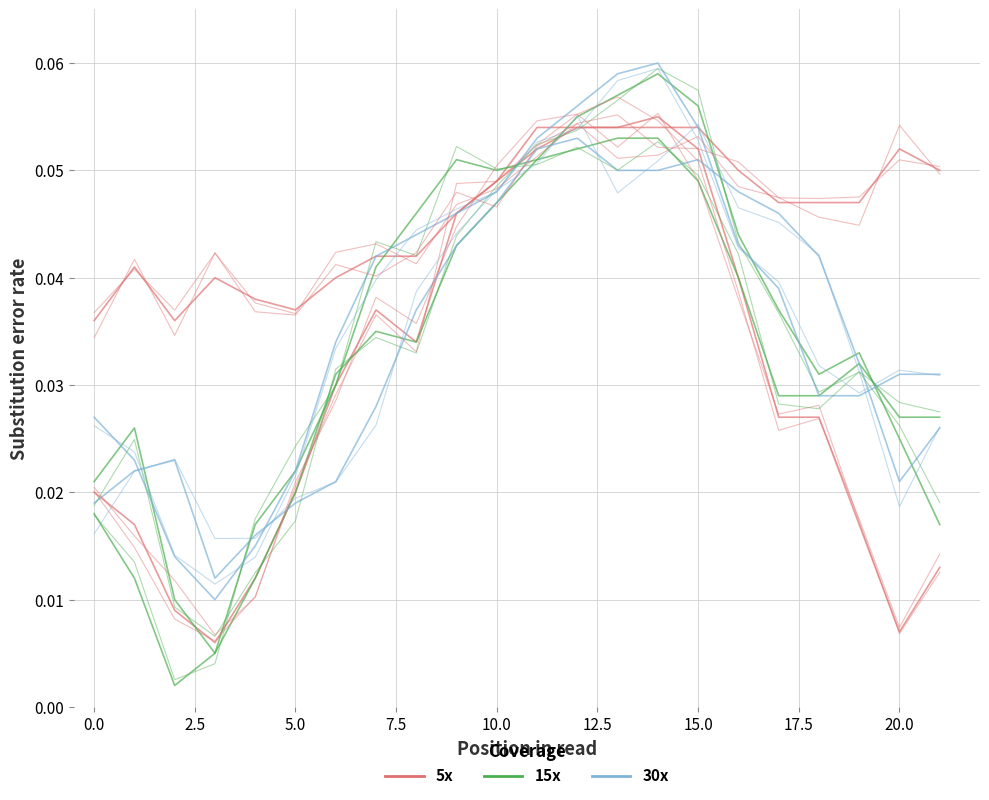

Rank the series at 19 from highest to lowest value.

5x, 15x, 30x